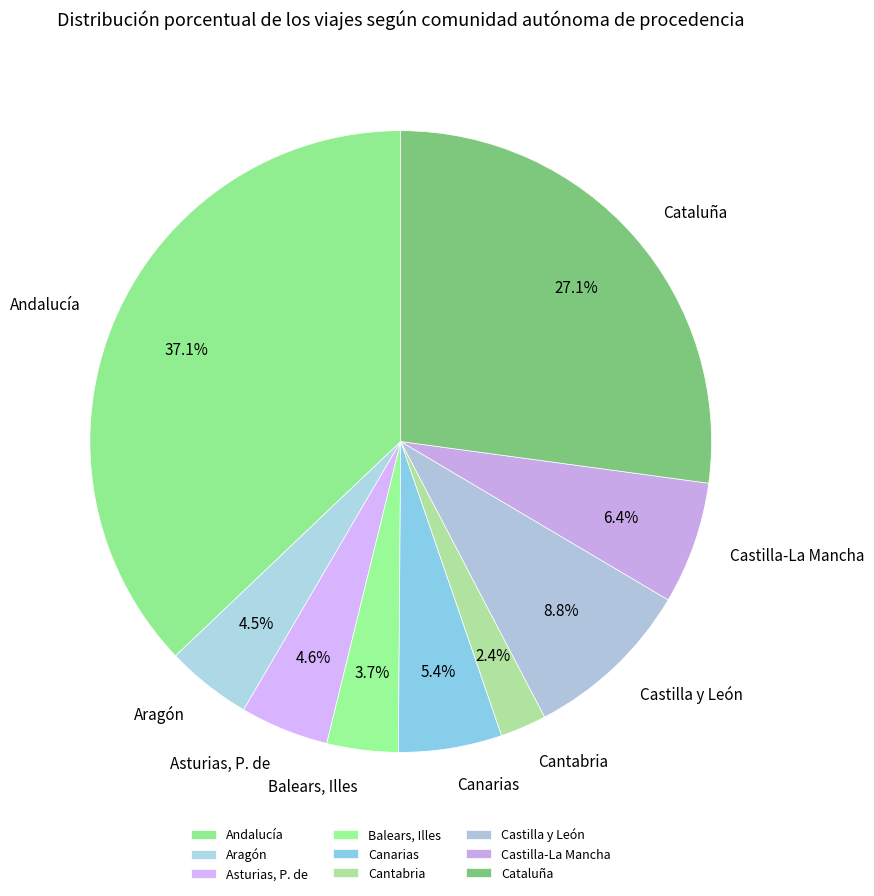

To the nearest percent, what is the difference between the largest and smallest slice percentages?

35%